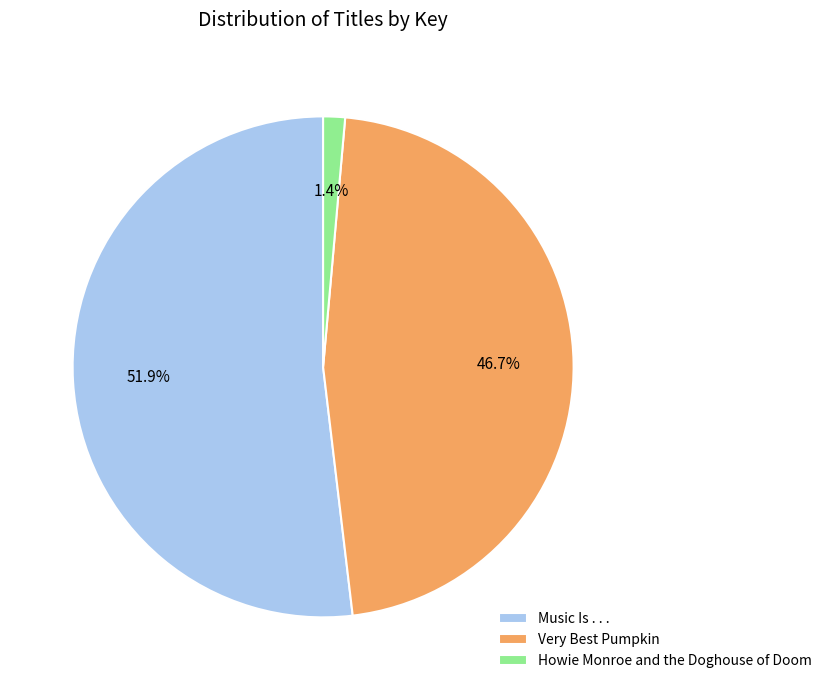

Does Music Is . . . account for over 50% of the chart?

Yes